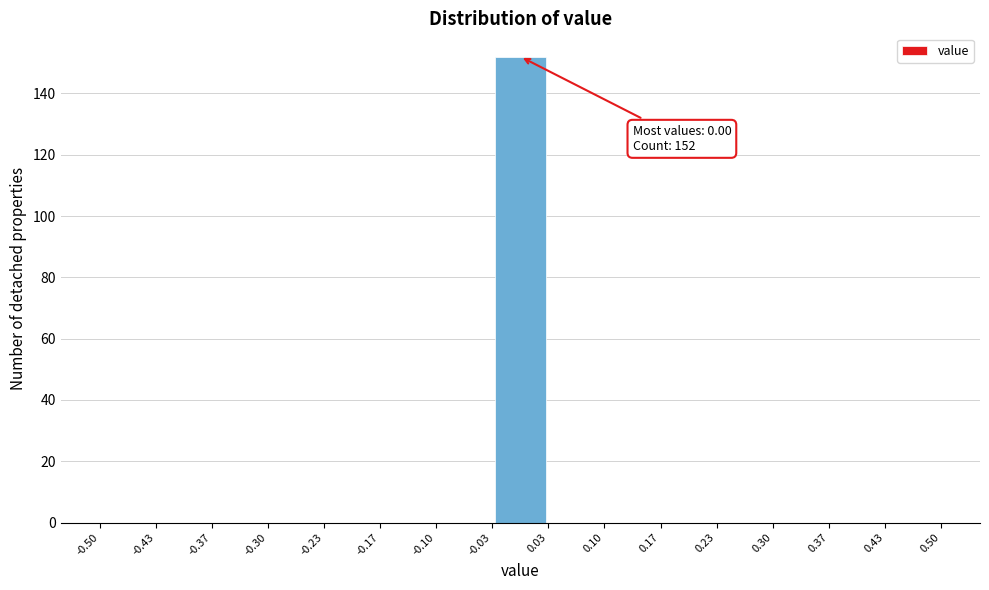

Which range on the x-axis has the tallest bar?

-0.03 to 0.03